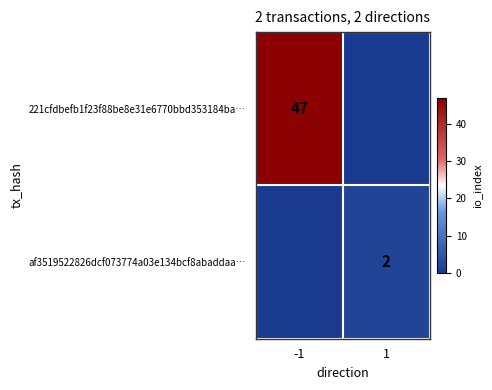

True or false: af3519522826dcf073774a03e134bcf8abaddaa… has a value of 2 at 1.

True